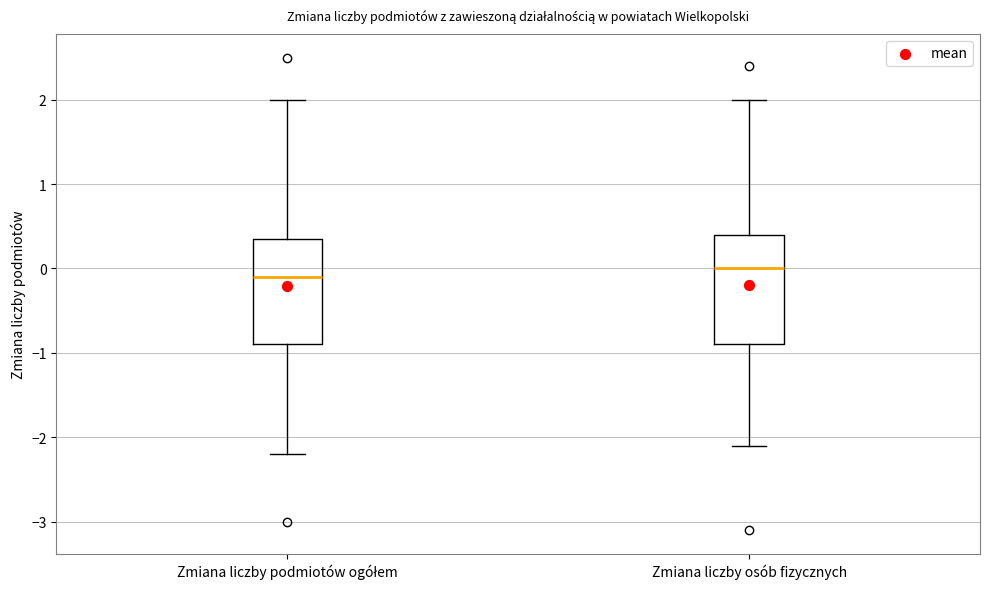

Which box's median line is the lowest?

Zmiana liczby podmiotów ogółem